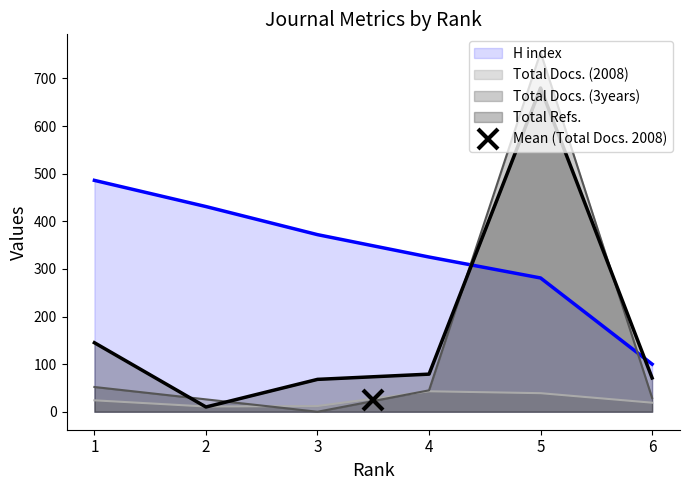

At which category is the sum across all series the highest?

5